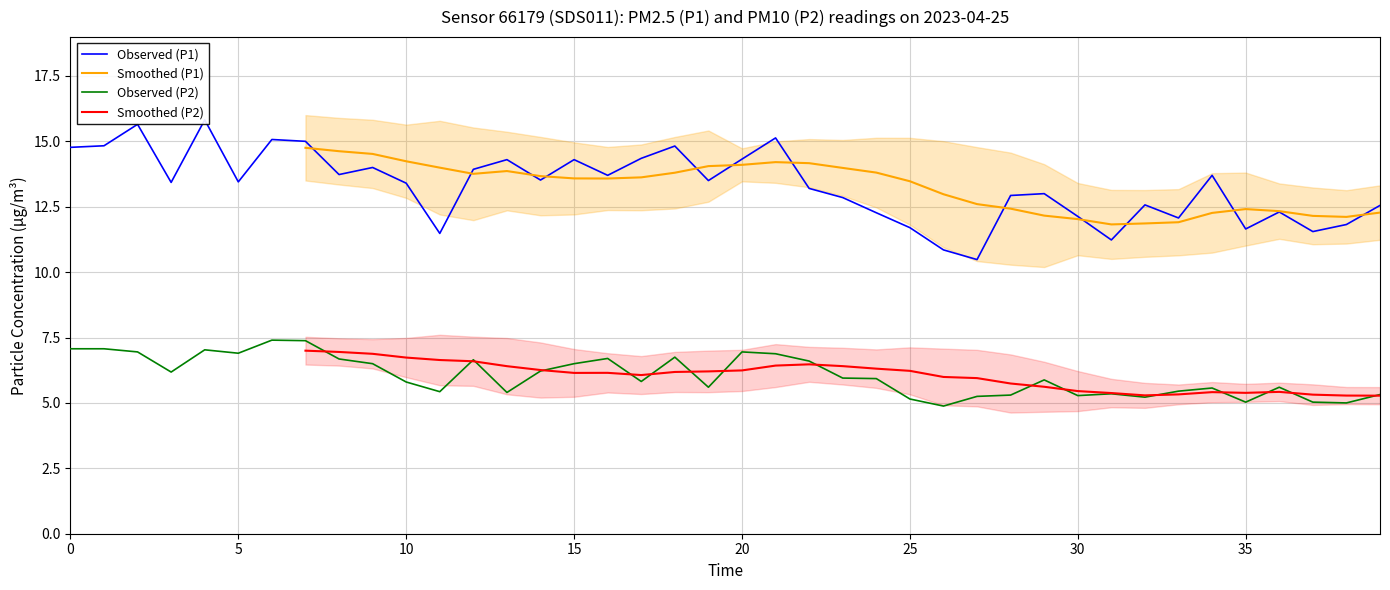

What is the sum of the P1 values at 35 and 38?

23.5